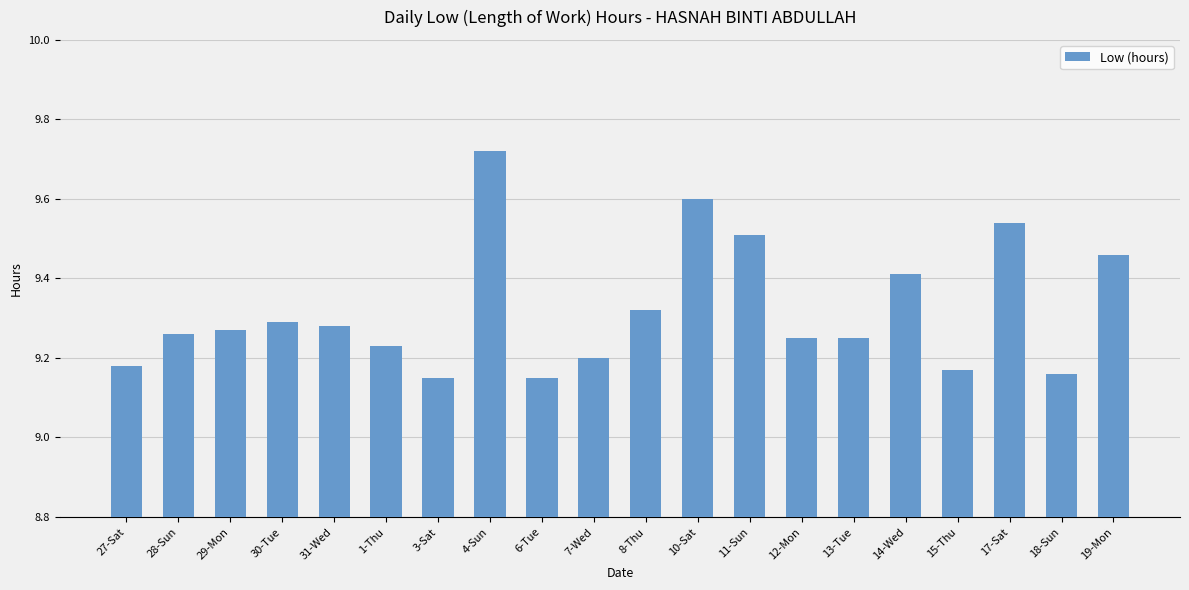

What is the sum of all values?

186.4